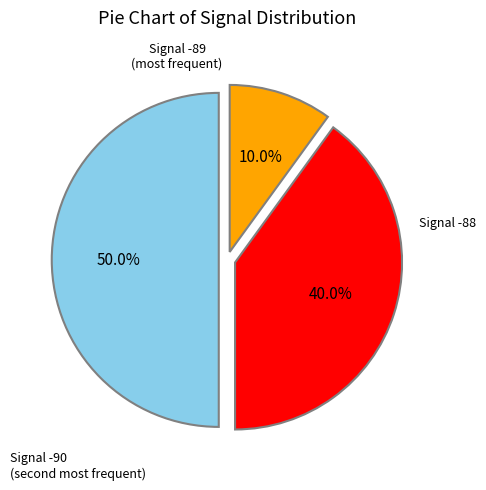

Count the number of slices in the pie.

3